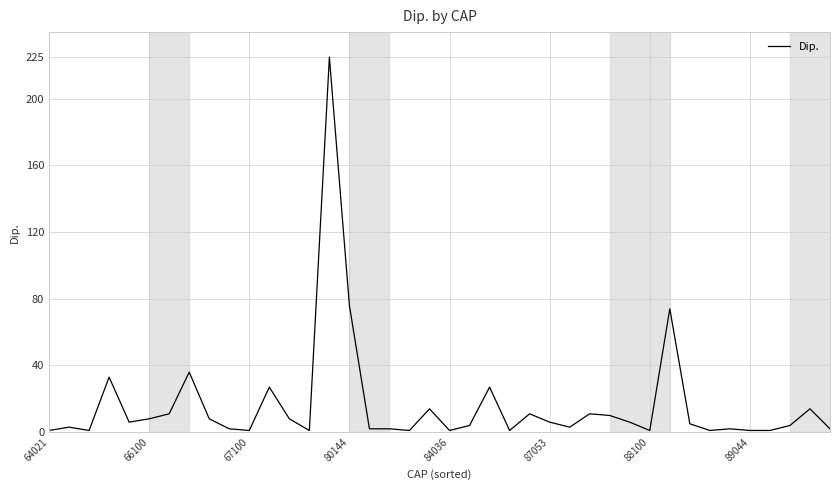

What is the difference between the maximum and minimum values?

224